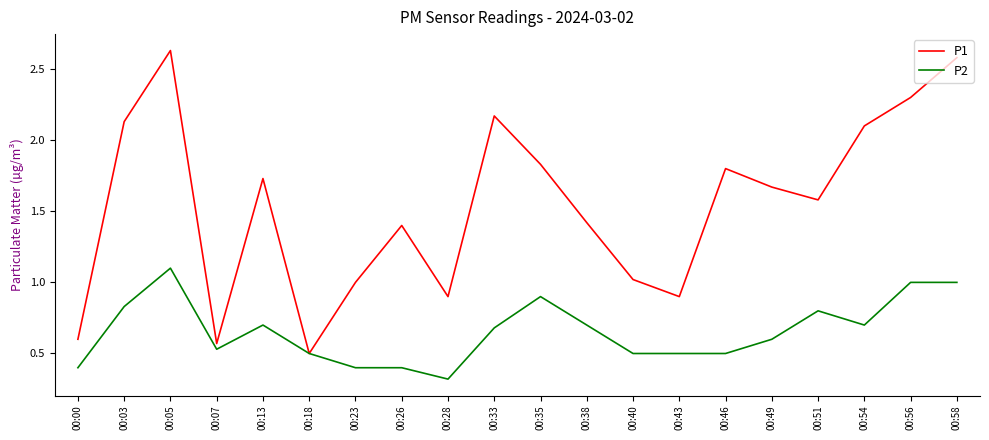

True or false: P2 has more than 0 interior local peaks.

True